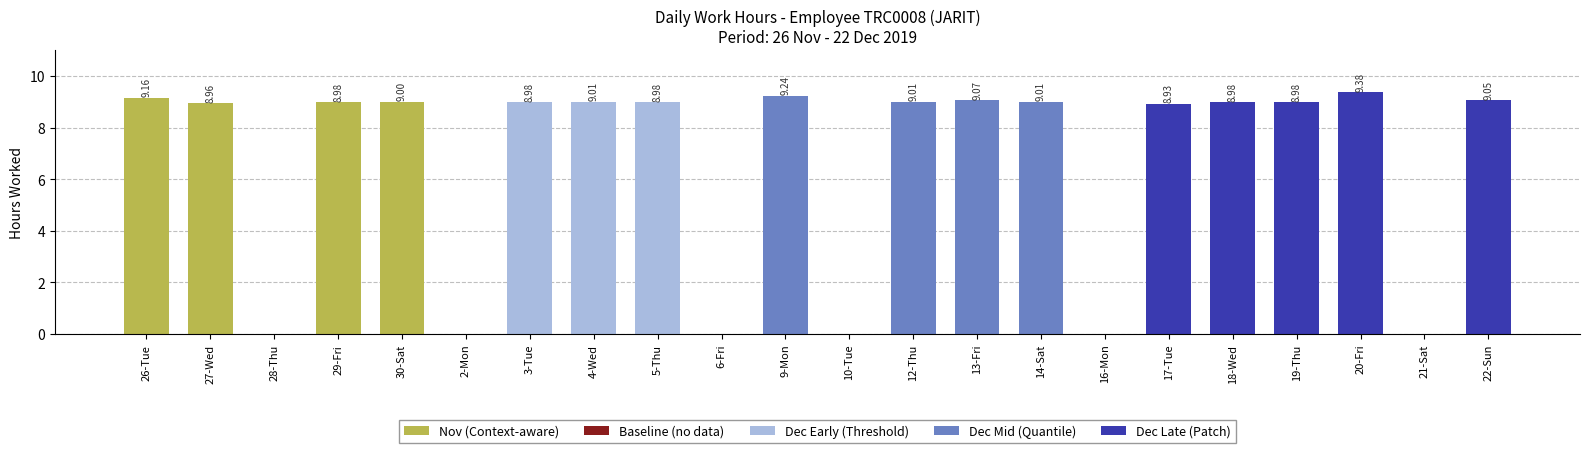

The chart shows a value of 5.9 at 13-Fri. True or false?

False